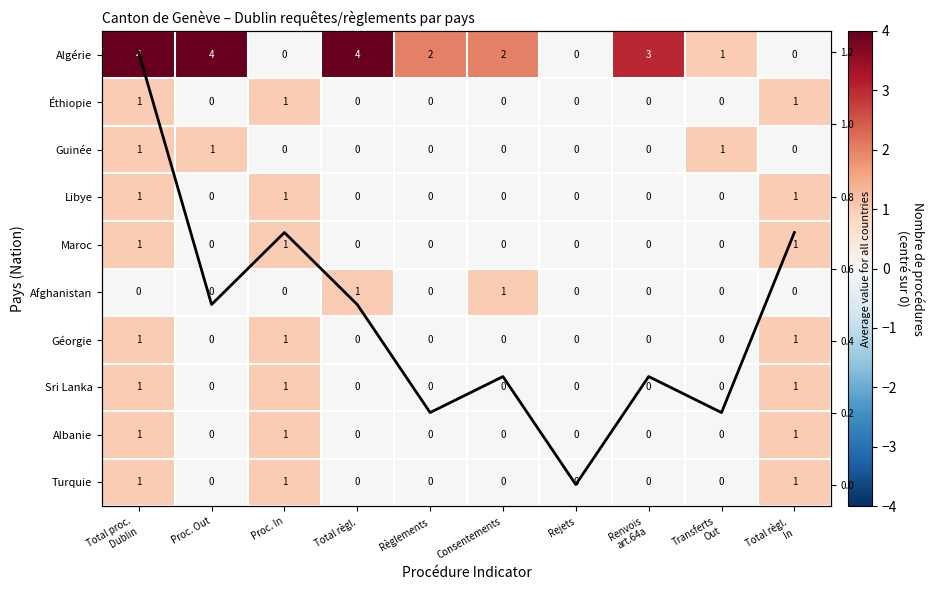

What is the greatest value displayed?

4.0